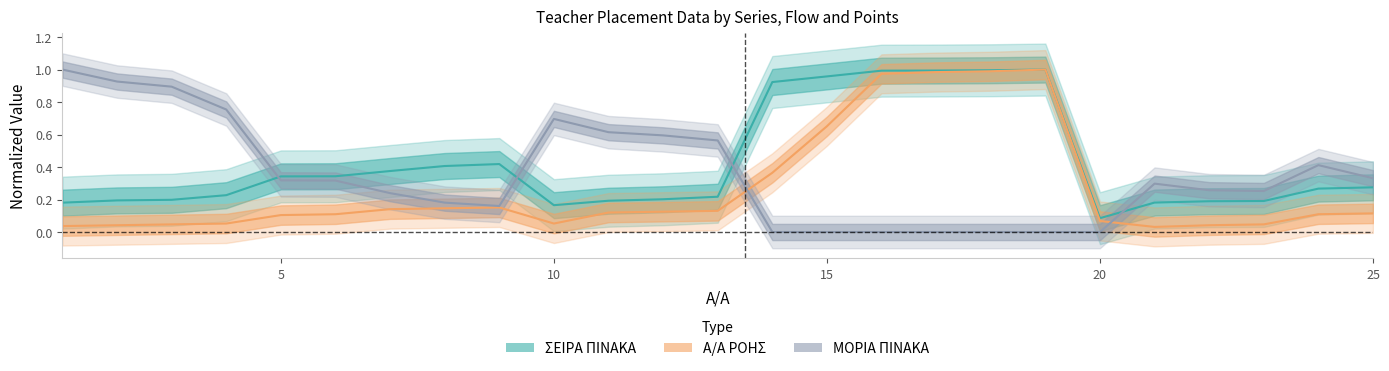

Does the chart display data point markers on the line(s)?

No